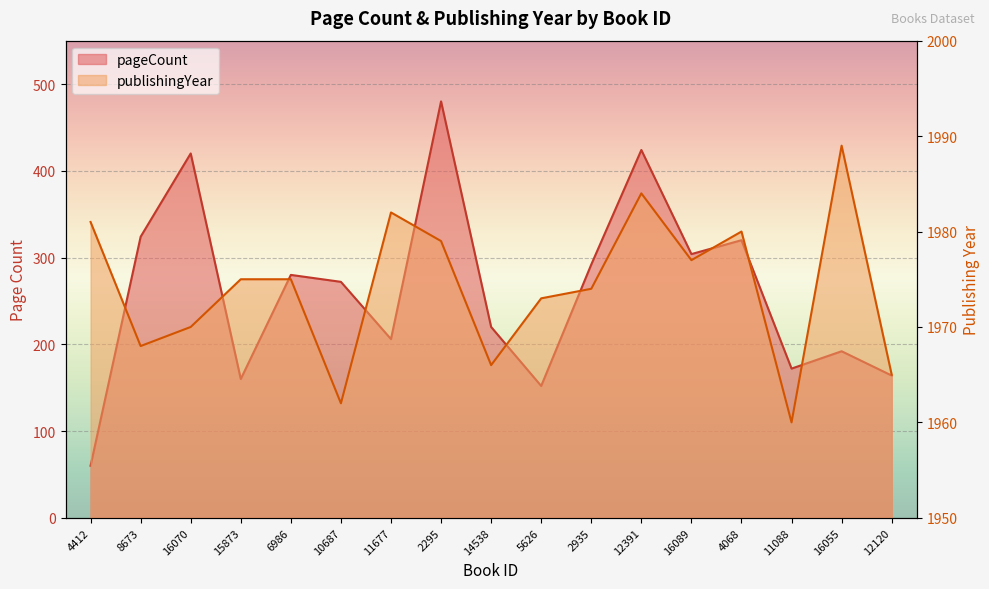

True or false: publishingYear and pageCount cross at least once.

False